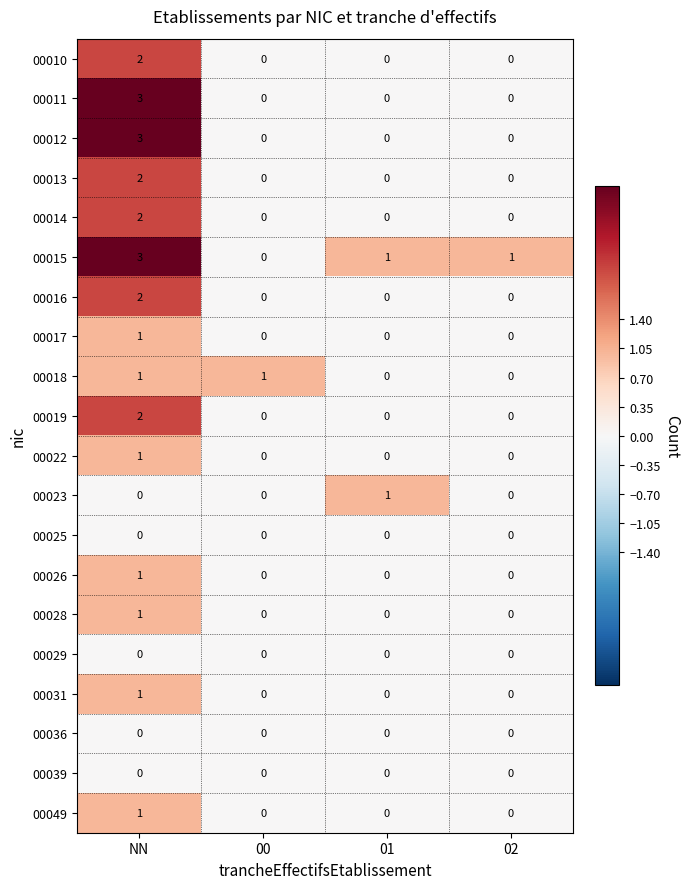

What is the difference between the highest and lowest values at 00?

1